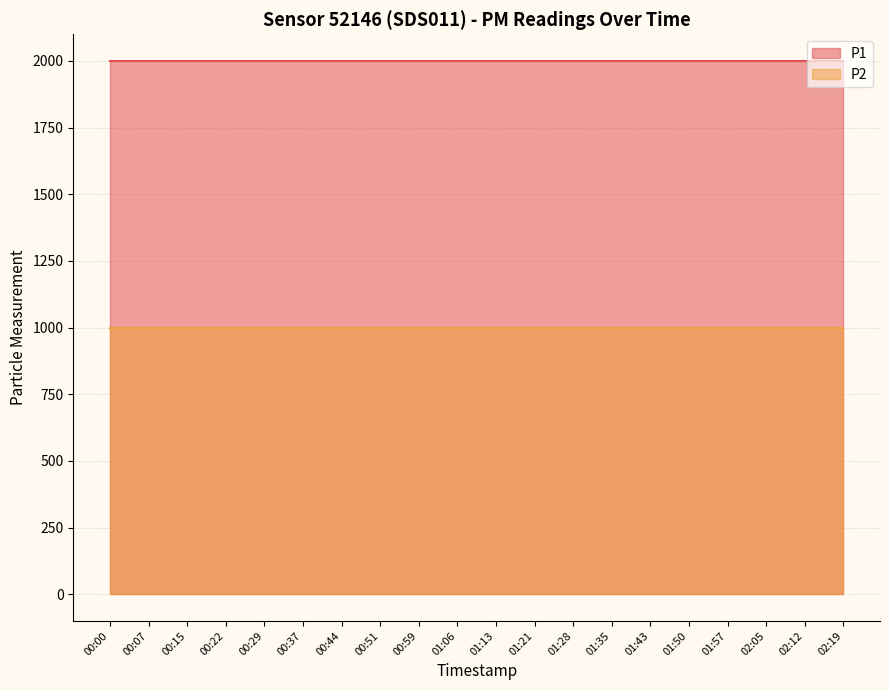

What is the average value of the P1 series?

1999.9